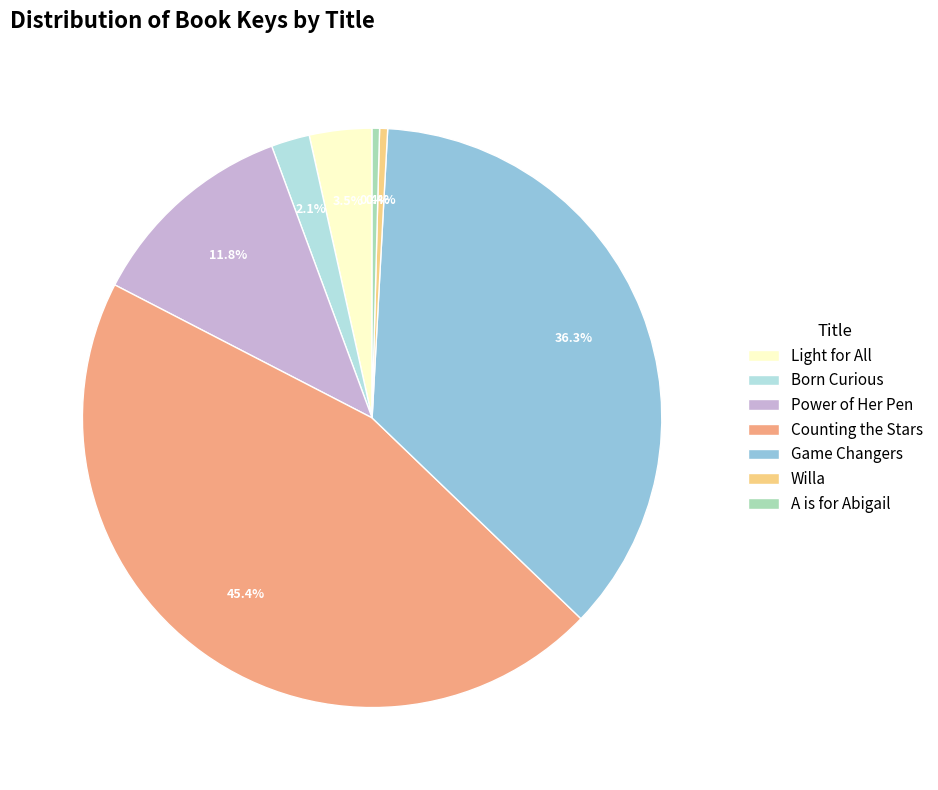

Is it true that Light for All is 12% of the pie?

False